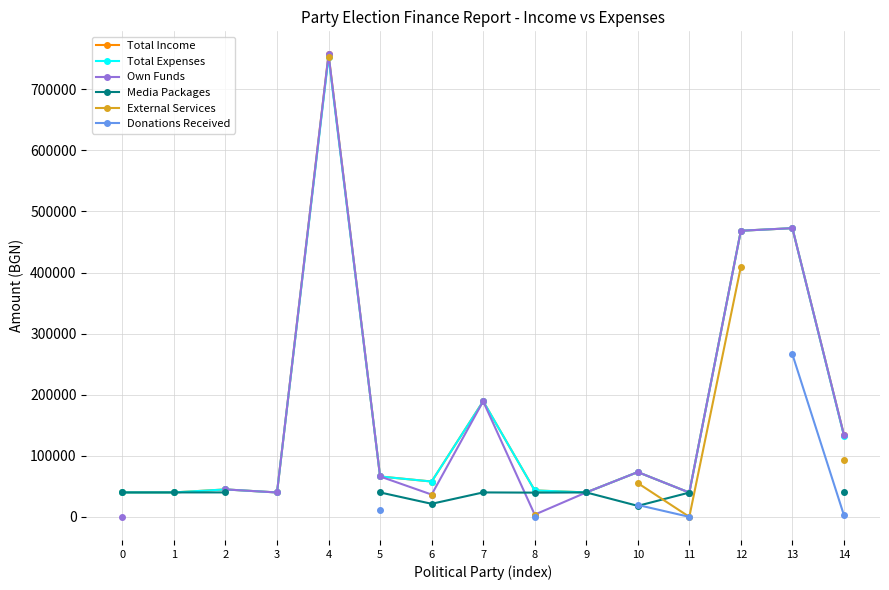

Which series has the largest total across all categories?

Total Income